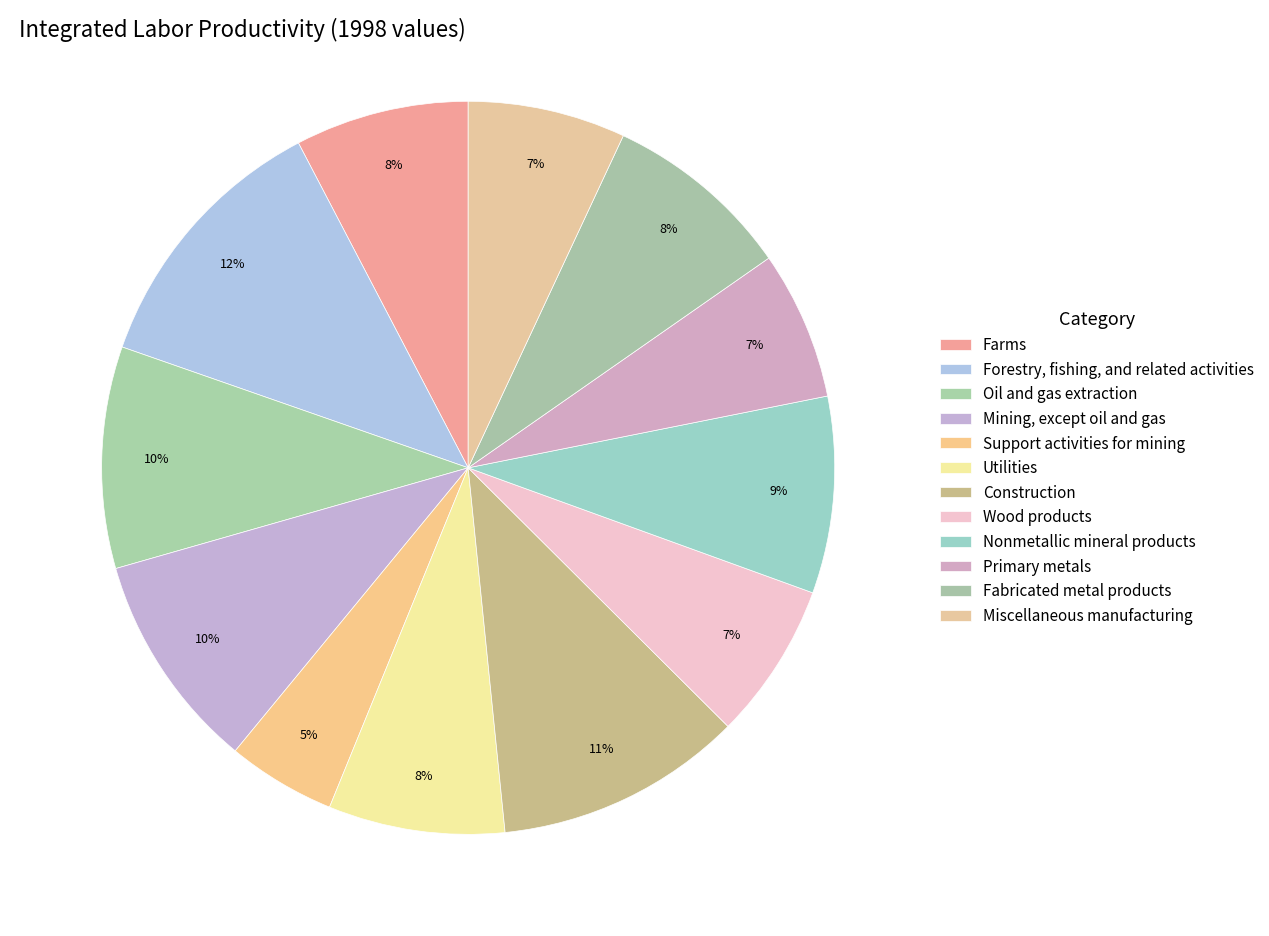

Which has a higher value, Construction or Primary metals?

Construction